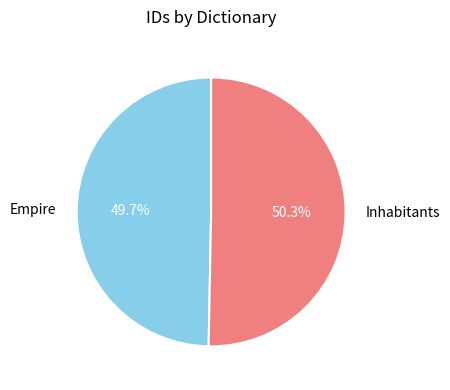

Combined, what portion of the pie is Inhabitants and Empire?

100.0%